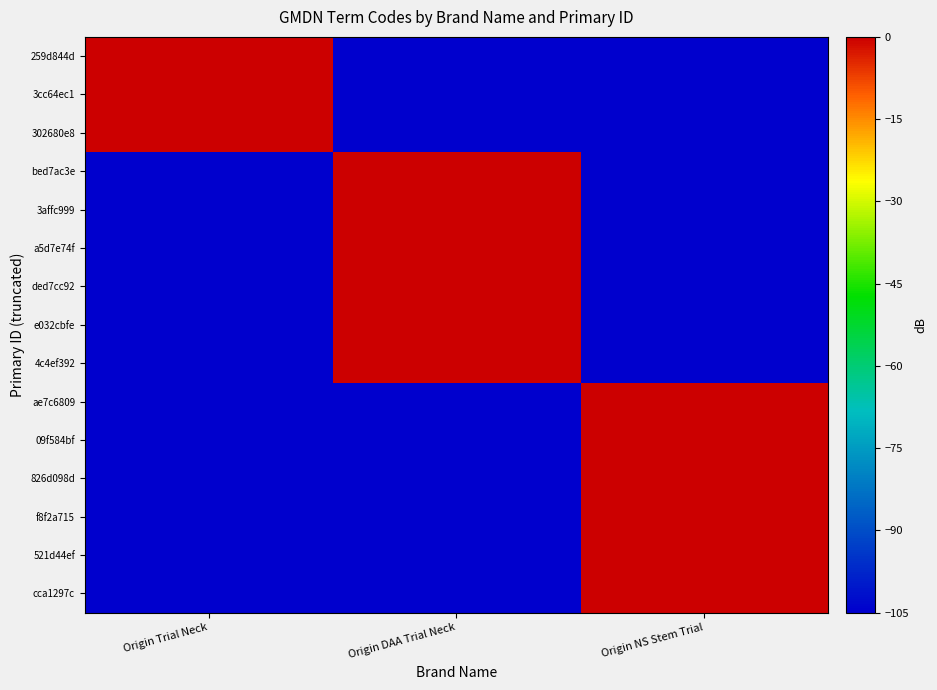

Reading right to left, list all the values displayed in this chart.

259d844d: Origin NS Stem Trial=-105	Origin DAA Trial Neck=-105	Origin Trial Neck=0
3cc64ec1: Origin NS Stem Trial=-105	Origin DAA Trial Neck=-105	Origin Trial Neck=0
302680e8: Origin NS Stem Trial=-105	Origin DAA Trial Neck=-105	Origin Trial Neck=0
bed7ac3e: Origin NS Stem Trial=-105	Origin DAA Trial Neck=0	Origin Trial Neck=-105
3affc999: Origin NS Stem Trial=-105	Origin DAA Trial Neck=0	Origin Trial Neck=-105
a5d7e74f: Origin NS Stem Trial=-105	Origin DAA Trial Neck=0	Origin Trial Neck=-105
ded7cc92: Origin NS Stem Trial=-105	Origin DAA Trial Neck=0	Origin Trial Neck=-105
e032cbfe: Origin NS Stem Trial=-105	Origin DAA Trial Neck=0	Origin Trial Neck=-105
4c4ef392: Origin NS Stem Trial=-105	Origin DAA Trial Neck=0	Origin Trial Neck=-105
ae7c6809: Origin NS Stem Trial=0	Origin DAA Trial Neck=-105	Origin Trial Neck=-105
09f584bf: Origin NS Stem Trial=0	Origin DAA Trial Neck=-105	Origin Trial Neck=-105
826d098d: Origin NS Stem Trial=0	Origin DAA Trial Neck=-105	Origin Trial Neck=-105
f8f2a715: Origin NS Stem Trial=0	Origin DAA Trial Neck=-105	Origin Trial Neck=-105
521d44ef: Origin NS Stem Trial=0	Origin DAA Trial Neck=-105	Origin Trial Neck=-105
cca1297c: Origin NS Stem Trial=0	Origin DAA Trial Neck=-105	Origin Trial Neck=-105